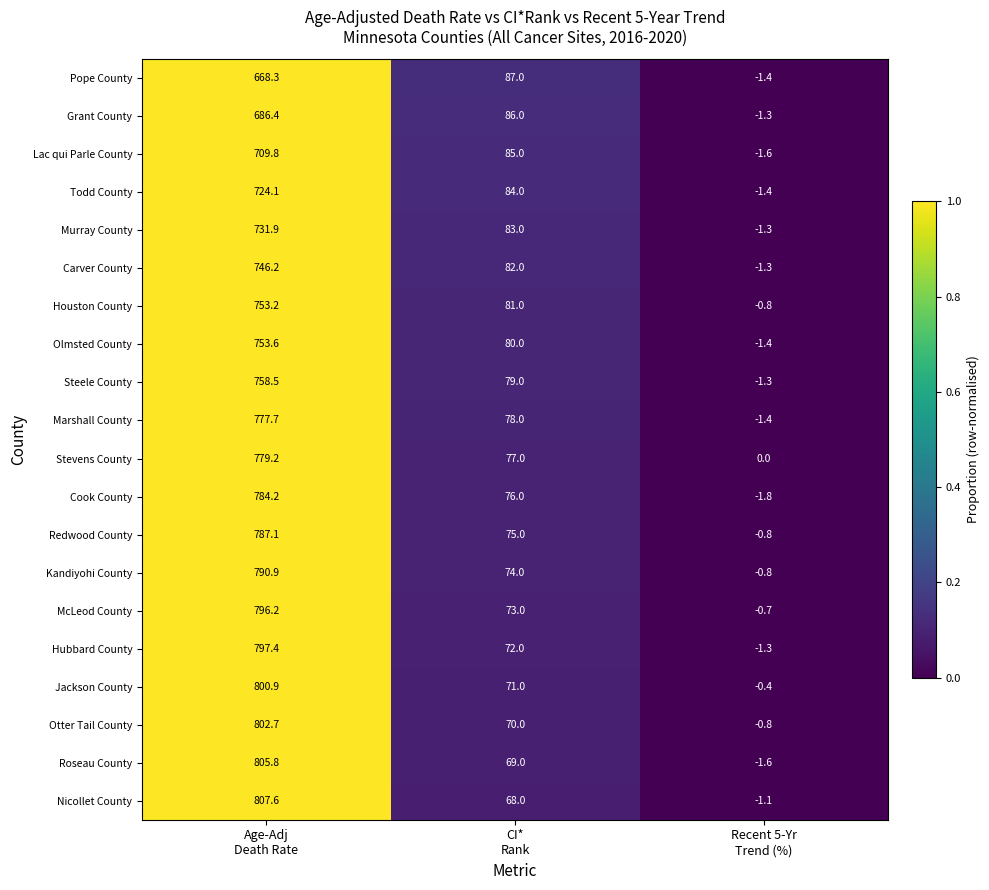

What is the average value of the Cook County series?

286.1